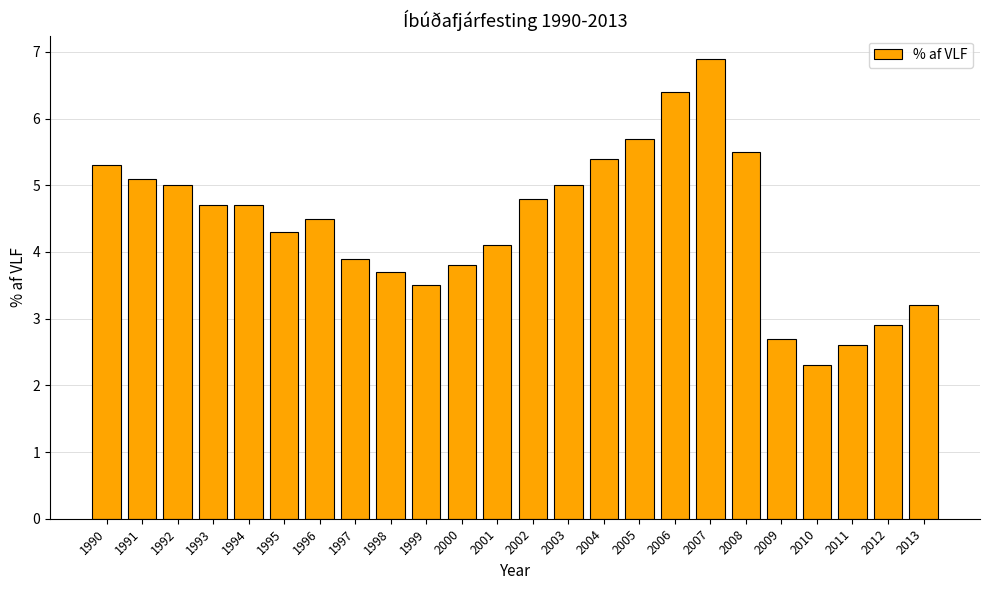

At which category does the chart reach its minimum across all series?

2010